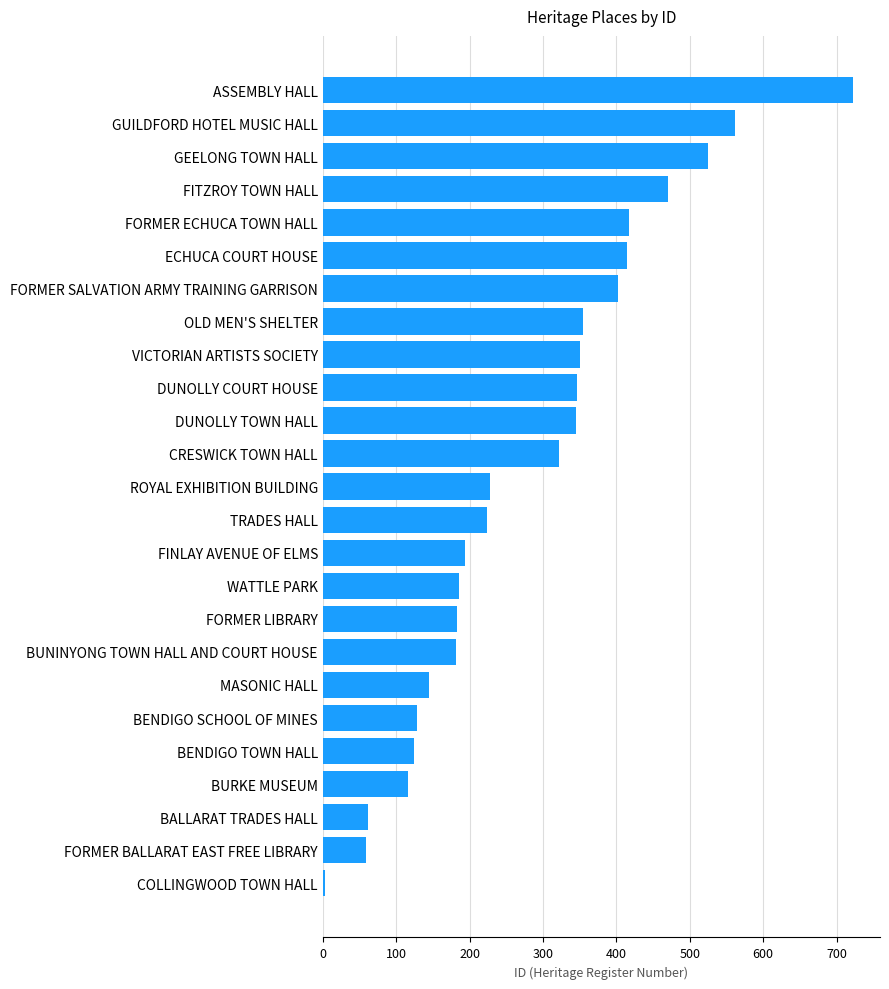

The chart shows a value of 228 at ROYAL EXHIBITION BUILDING. True or false?

True